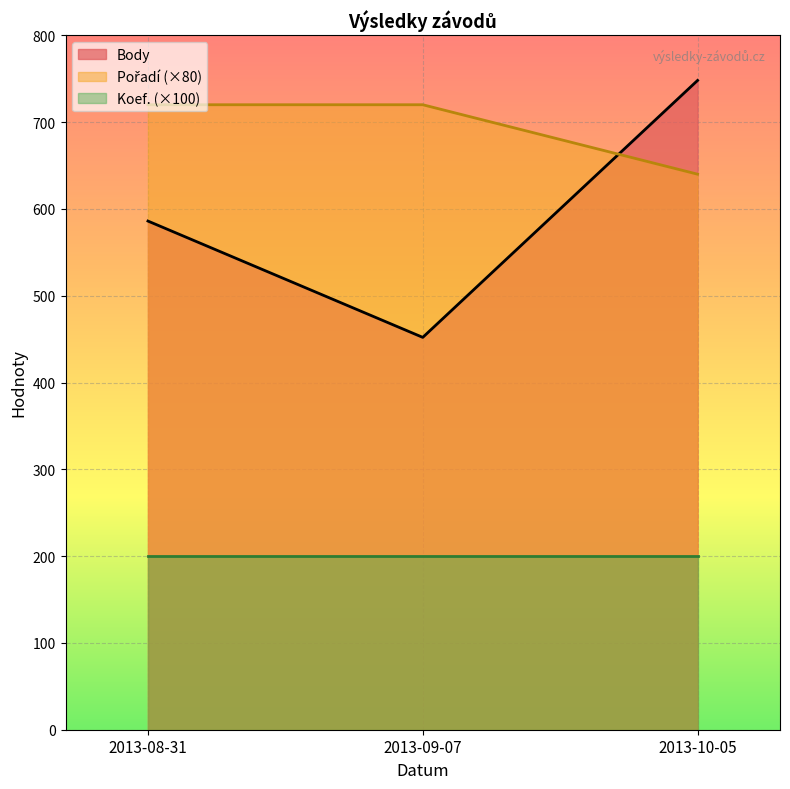

At which category does the chart reach its peak across all series?

2013-10-05